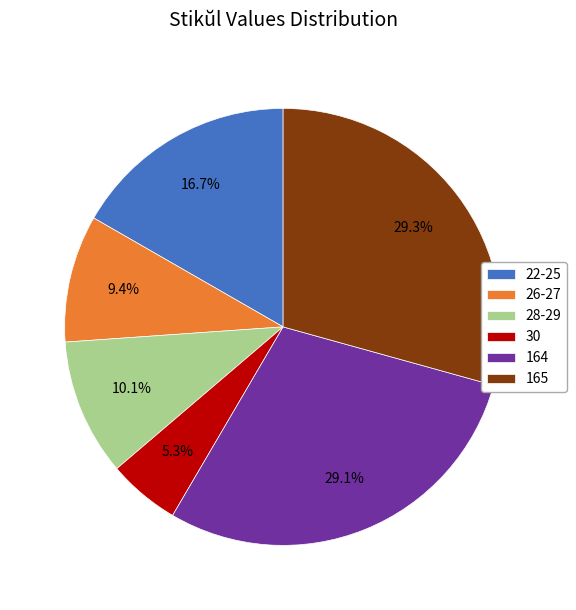

What is the ratio of the value at 165 to the value at 164?

1.0